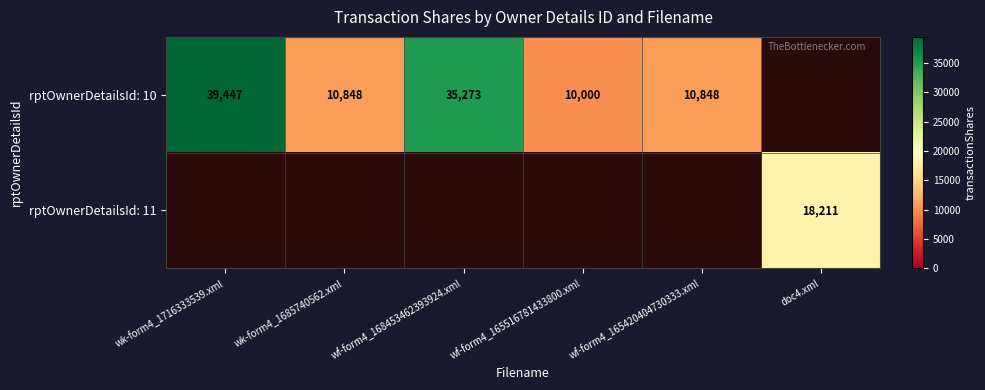

Is it true that rptOwnerDetailsId: 11 equals 4206 at doc4.xml?

False